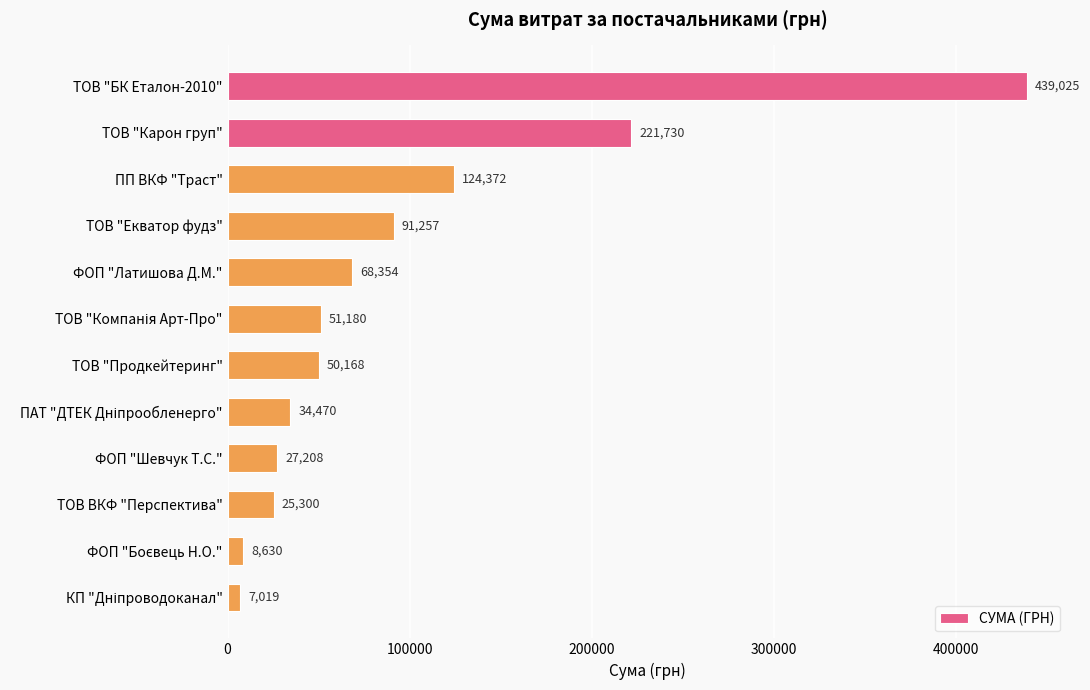

At which category does the chart reach its peak across all series?

ТОВ "БК Еталон-2010"